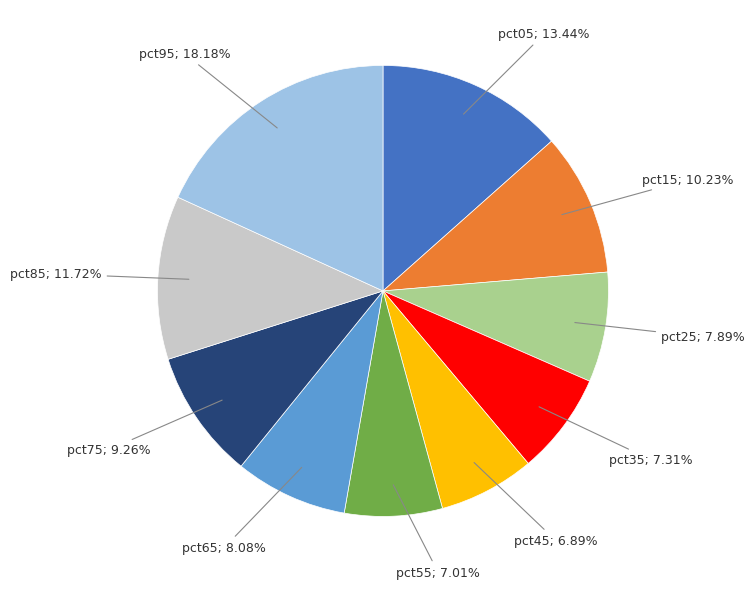

To the nearest percent, what is the average slice percentage?

10%